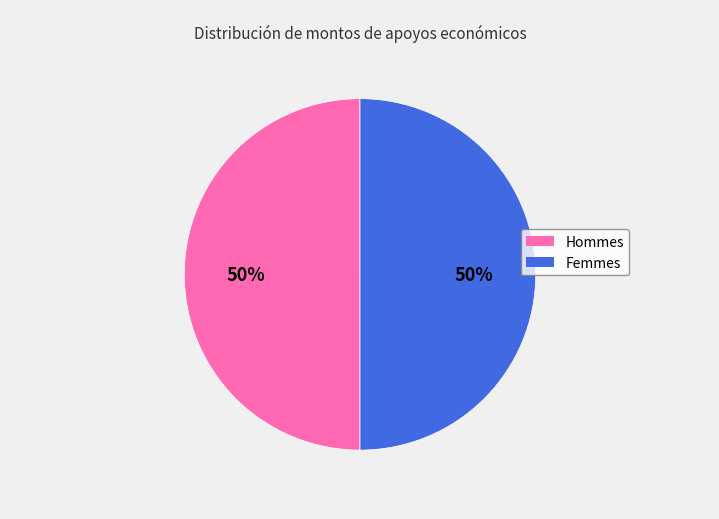

To the nearest percent, what is the average slice percentage?

50%